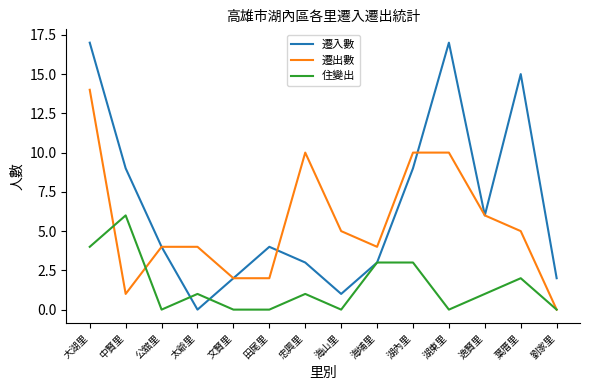

How many lines are shown in the chart?

3